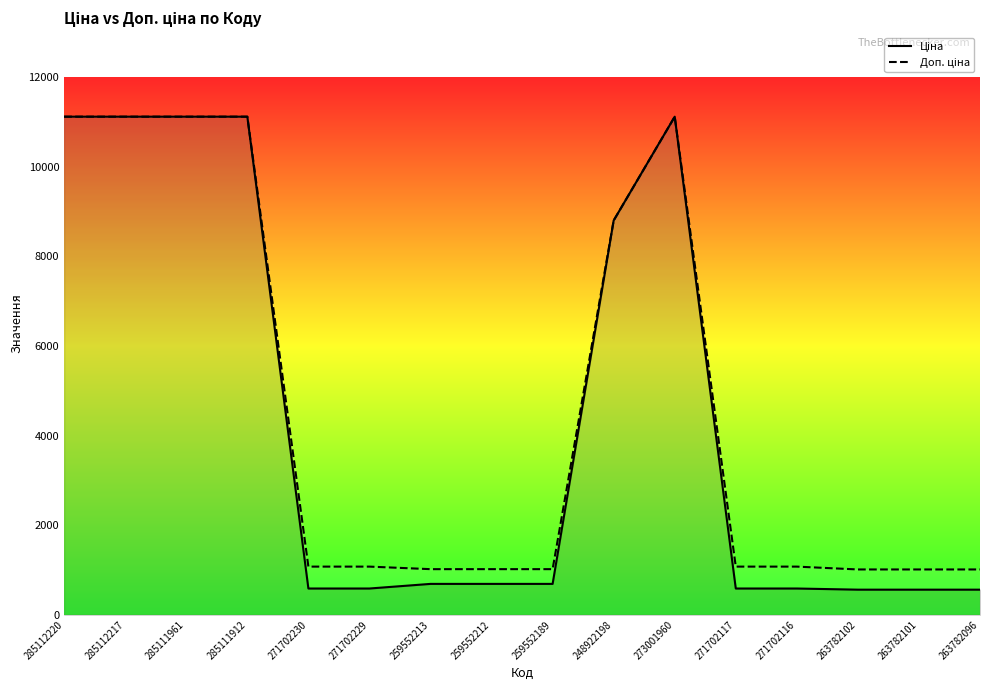

True or false: Доп. ціна and Ціна intersect in this chart.

False